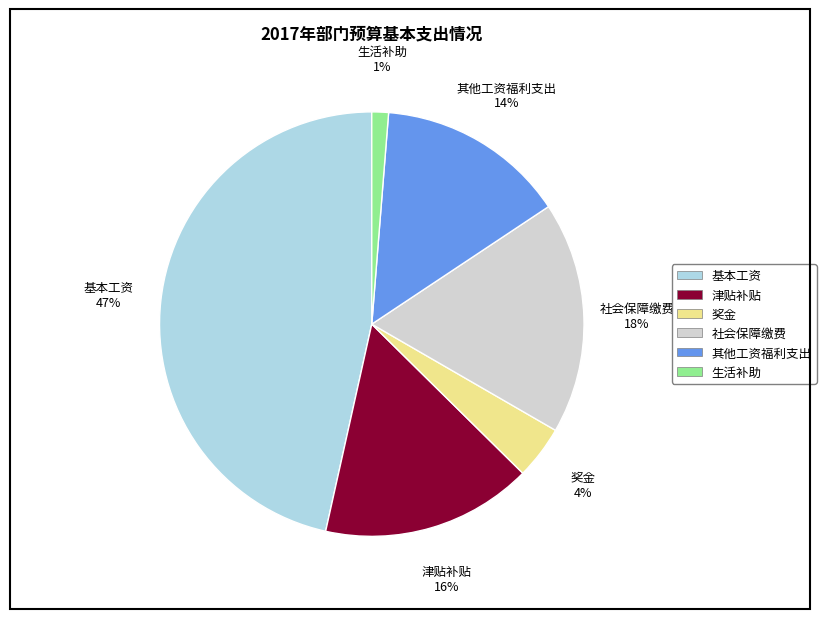

To the nearest percent, what is the average slice percentage?

17%